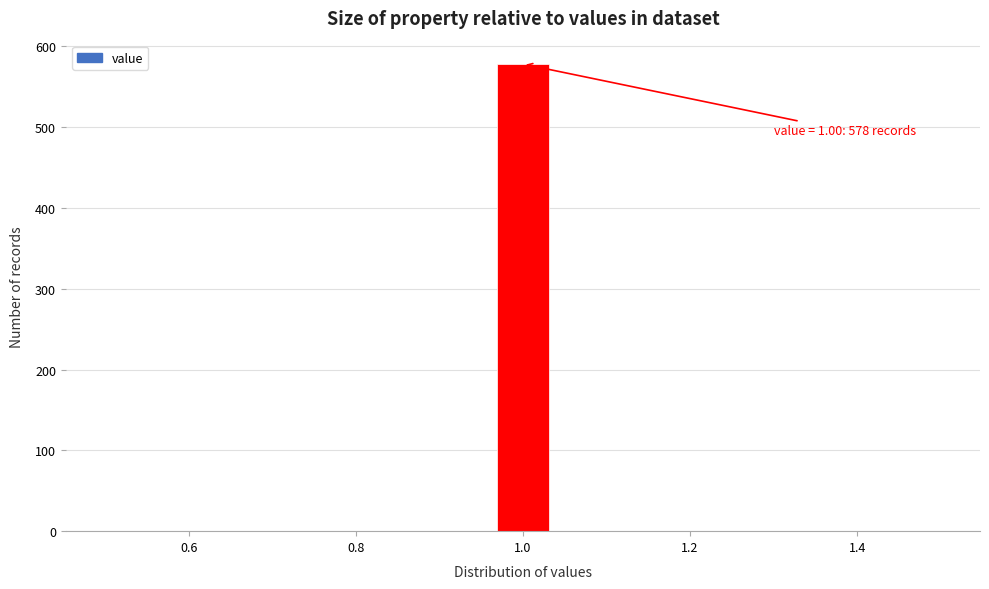

Read against the x-axis, roughly where is the centre of the tallest bar?

1.00